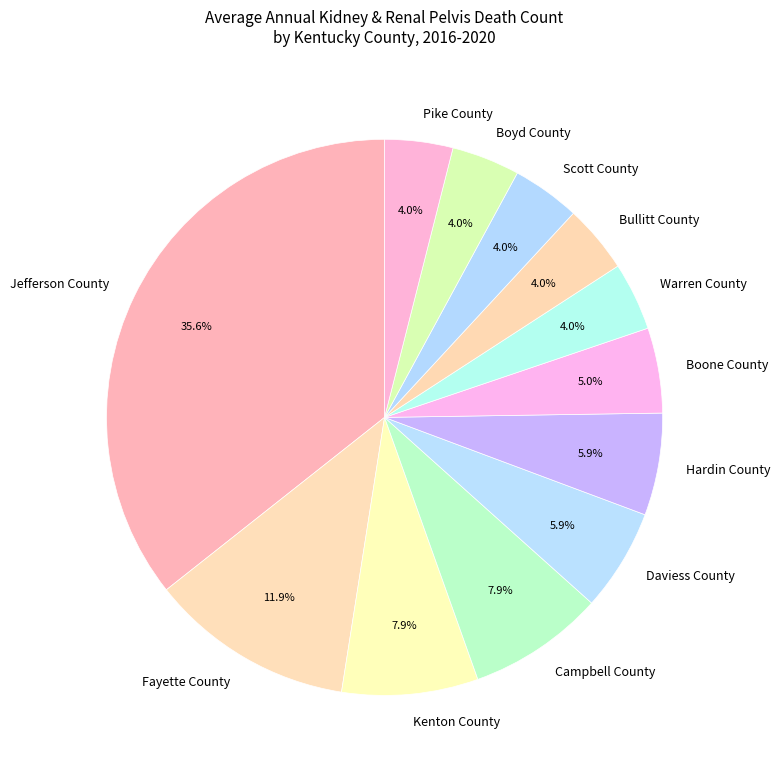

To the nearest percent, what is the combined percentage of Boyd County and Boone County?

9%